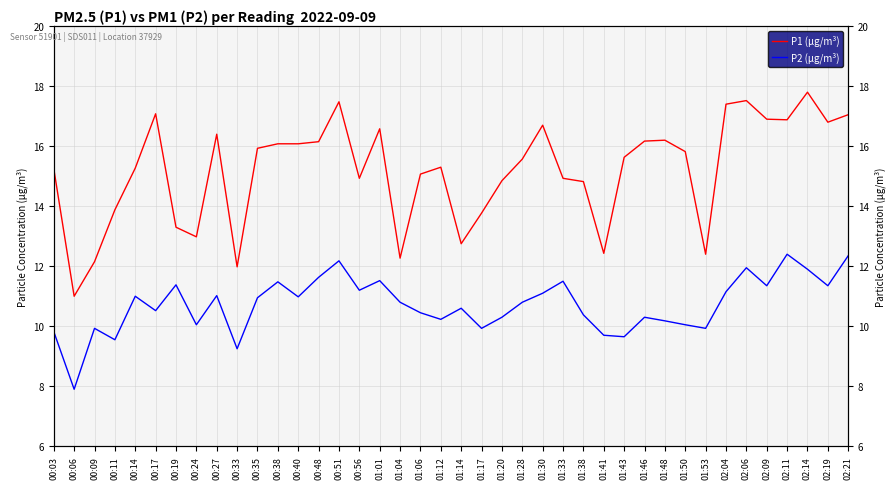

Reading left to right, transcribe all the data shown in this chart.

P1 (µg/m³): 00:03=15.2	00:06=11.0	00:09=12.2	00:11=13.9	00:14=15.3	00:17=17.1	00:19=13.3	00:24=13.0	00:27=16.4	00:33=12.0	00:35=15.9	00:38=16.1	00:40=16.1	00:48=16.1	00:51=17.5	00:56=14.9	01:01=16.6	01:04=12.3	01:06=15.1	01:12=15.3	01:14=12.8	01:17=13.8	01:20=14.8	01:28=15.6	01:30=16.7	01:33=14.9	01:38=14.8	01:41=12.4	01:43=15.6	01:46=16.2	01:48=16.2	01:50=15.8	01:53=12.4	02:04=17.4	02:06=17.5	02:09=16.9	02:11=16.9	02:14=17.8	02:19=16.8	02:21=17.1
P2 (µg/m³): 00:03=9.8	00:06=7.9	00:09=9.9	00:11=9.6	00:14=11.0	00:17=10.5	00:19=11.4	00:24=10.1	00:27=11.0	00:33=9.2	00:35=10.9	00:38=11.5	00:40=11.0	00:48=11.6	00:51=12.2	00:56=11.2	01:01=11.5	01:04=10.8	01:06=10.4	01:12=10.2	01:14=10.6	01:17=9.9	01:20=10.3	01:28=10.8	01:30=11.1	01:33=11.5	01:38=10.4	01:41=9.7	01:43=9.7	01:46=10.3	01:48=10.2	01:50=10.1	01:53=9.9	02:04=11.2	02:06=11.9	02:09=11.3	02:11=12.4	02:14=11.9	02:19=11.3	02:21=12.3